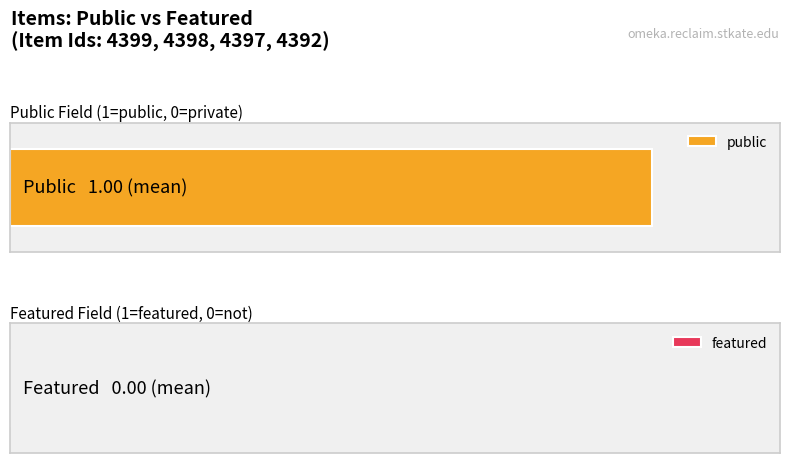

Which series has the largest total across all categories?

public